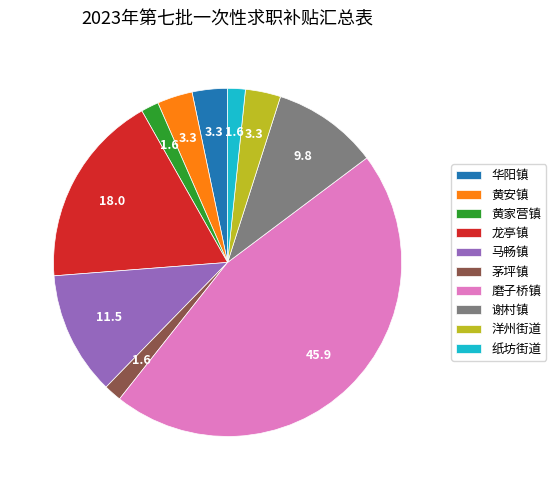

What is the ratio of the value at 黄家营镇 to the value at 纸坊街道?

1.0